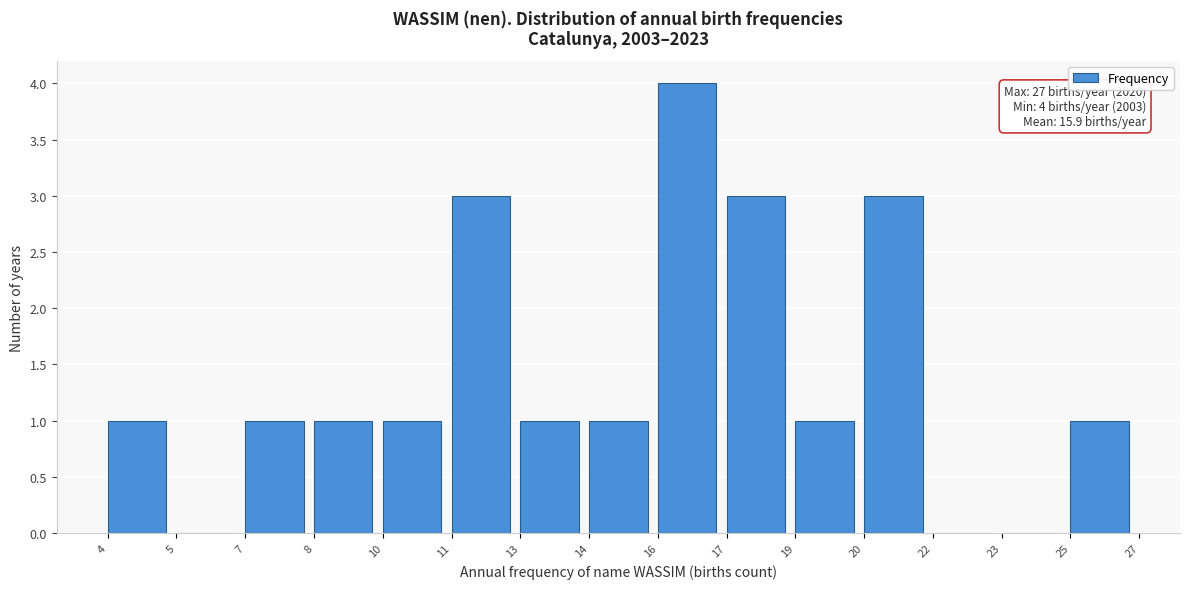

Reading right to left, extract all data points from this chart.

25=1	23=0	22=0	20=3	19=1	17=3	16=4	14=1	13=1	11=3	10=1	8=1	7=1	5=0	4=1